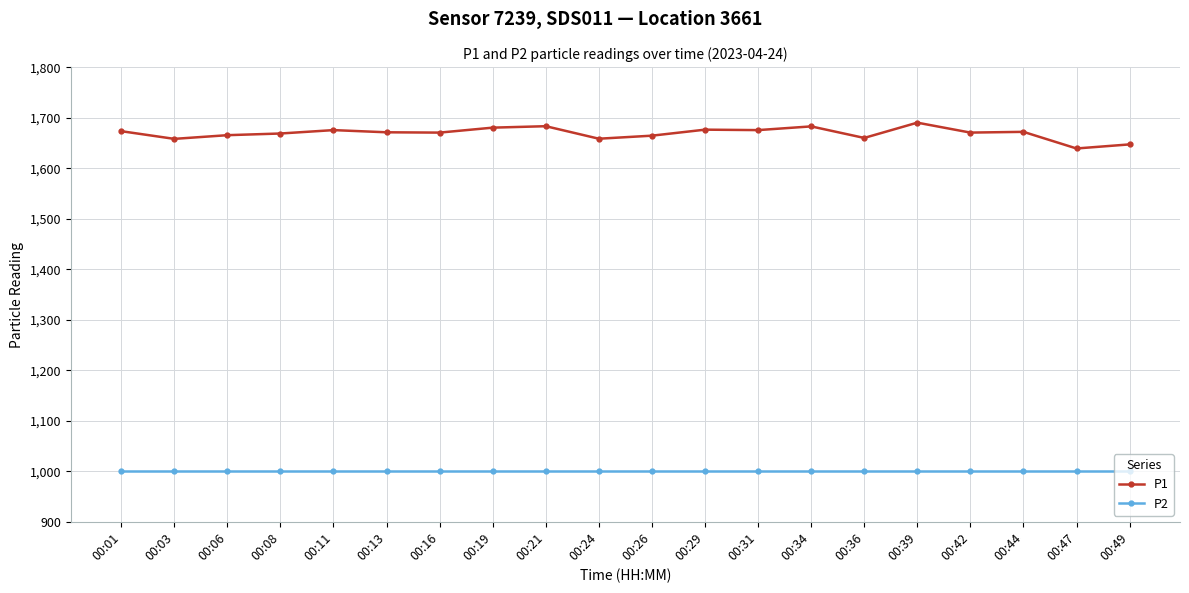

True or false: P1 and P2 cross at least once.

False